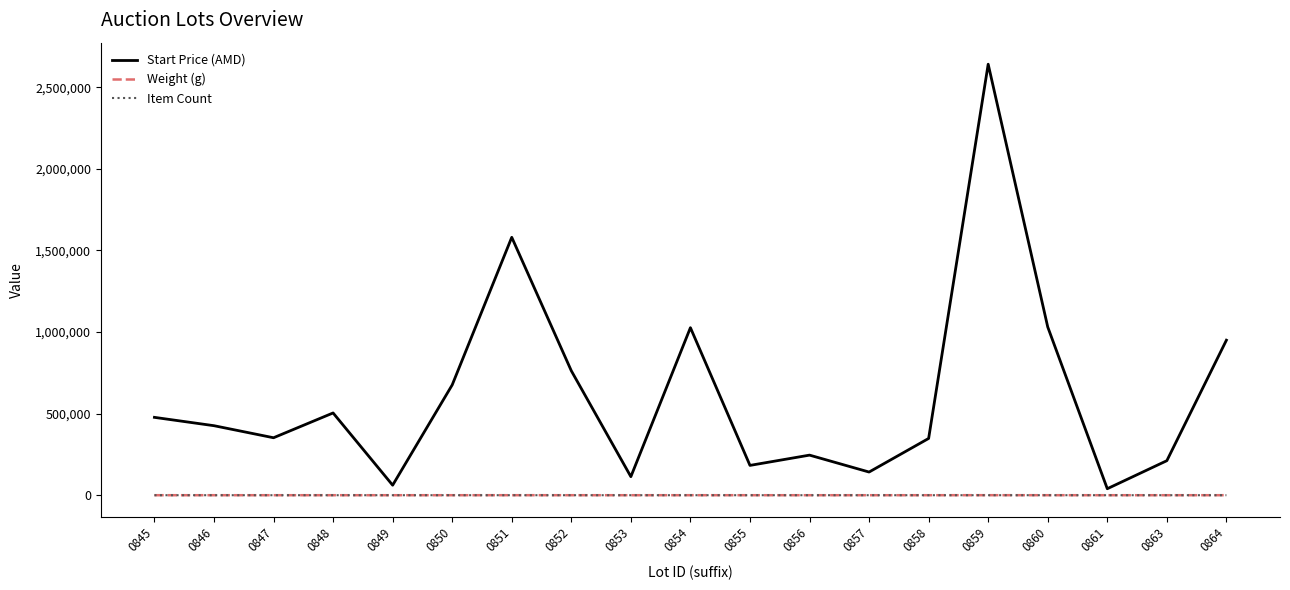

Which series has the largest total across all categories?

Start Price (AMD)